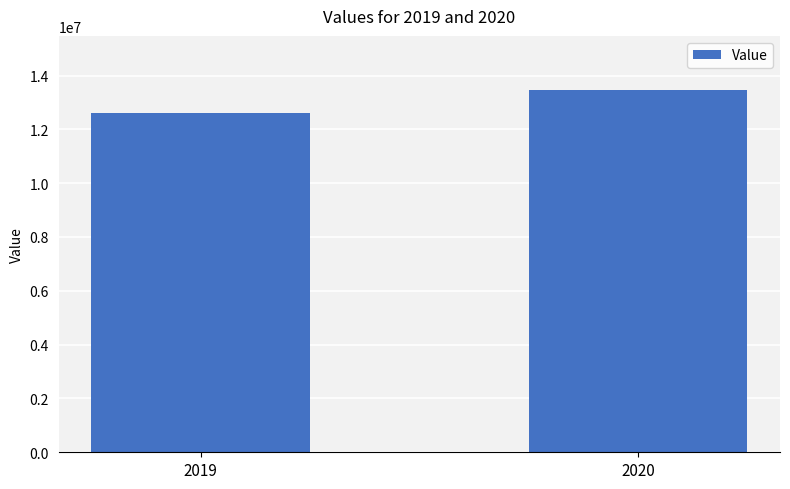

What is the sum of the values at 2019 and 2020?

26055205.4